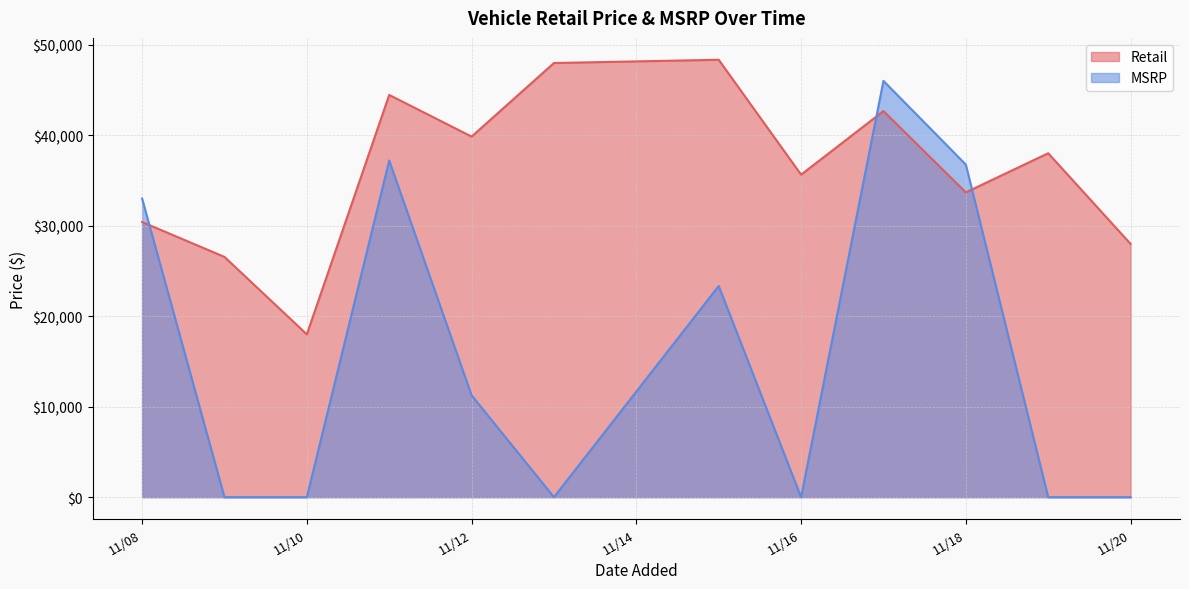

What is the minimum value for Retail?

17989.0